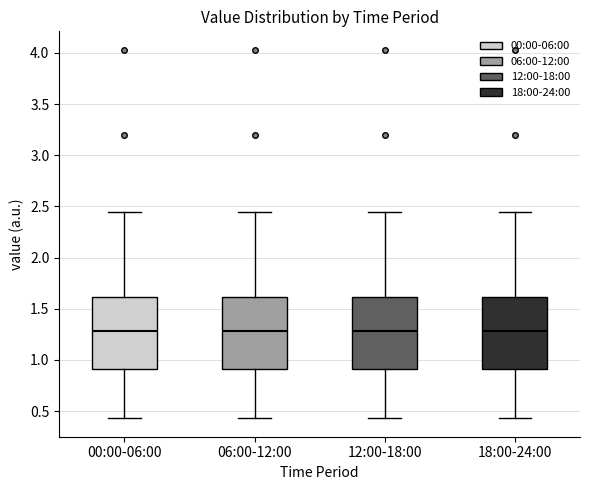

Reading left to right, transcribe this box plot: for each box, give where its median line is, the range the box spans, and where its two whiskers end, as read against the y-axis. The values are not printed on the chart, so give them approximately, as read against the axis.

00:00-06:00: median 1.30, box 0.90 to 1.60, whiskers 0.45 to 2.45
06:00-12:00: median 1.30, box 0.90 to 1.60, whiskers 0.45 to 2.45
12:00-18:00: median 1.30, box 0.90 to 1.60, whiskers 0.45 to 2.45
18:00-24:00: median 1.30, box 0.90 to 1.60, whiskers 0.45 to 2.45